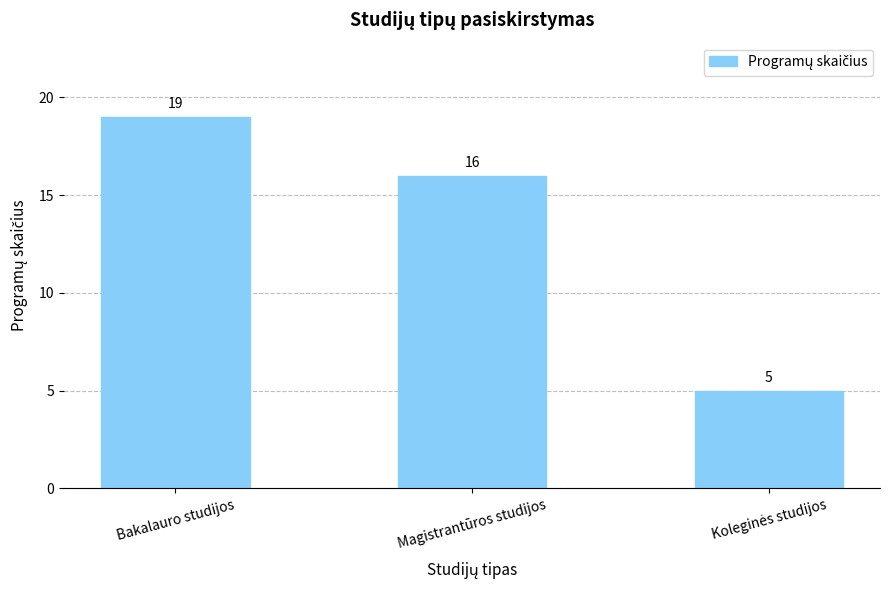

At which label is the value closest to 12?

Magistrantūros studijos